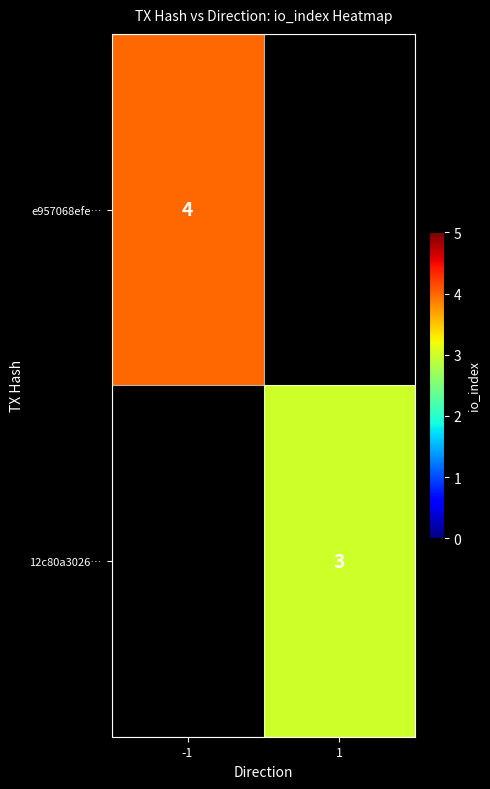

Is it true that e957068efe… equals 4 at -1?

True